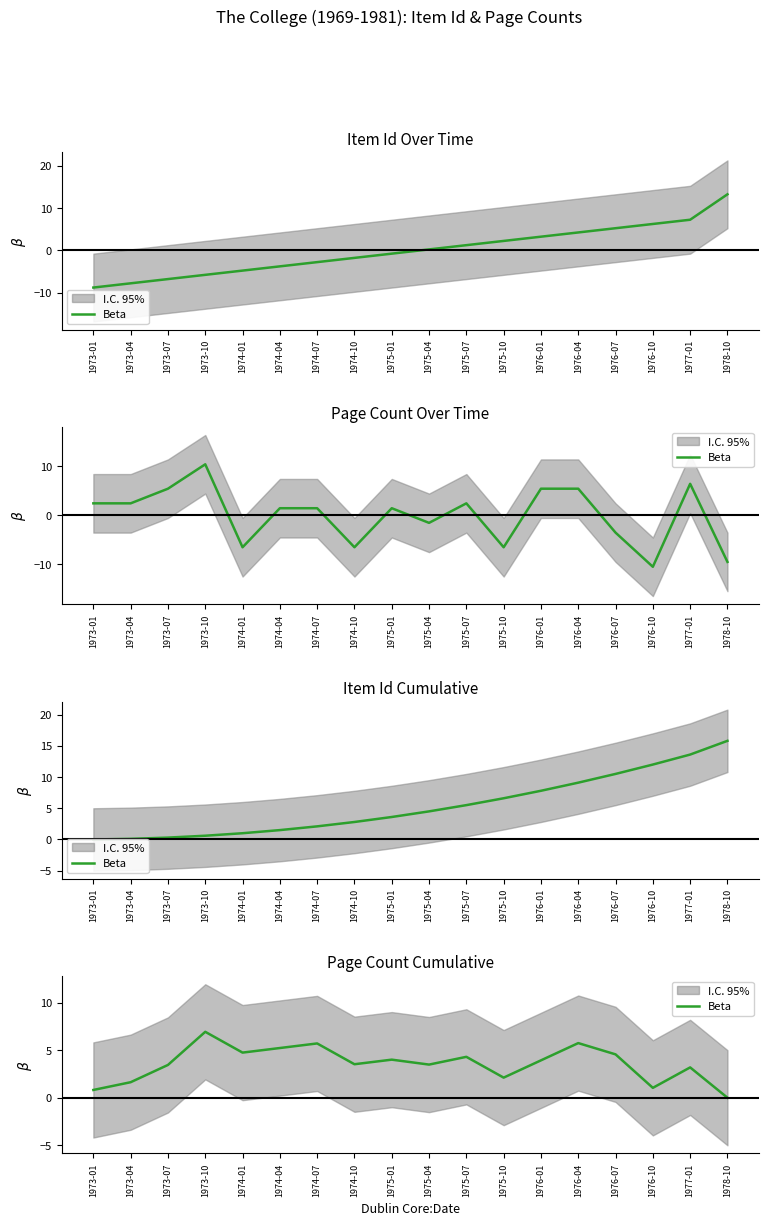

What is the change in value from 1973-10 to 1974-04?

-1.7